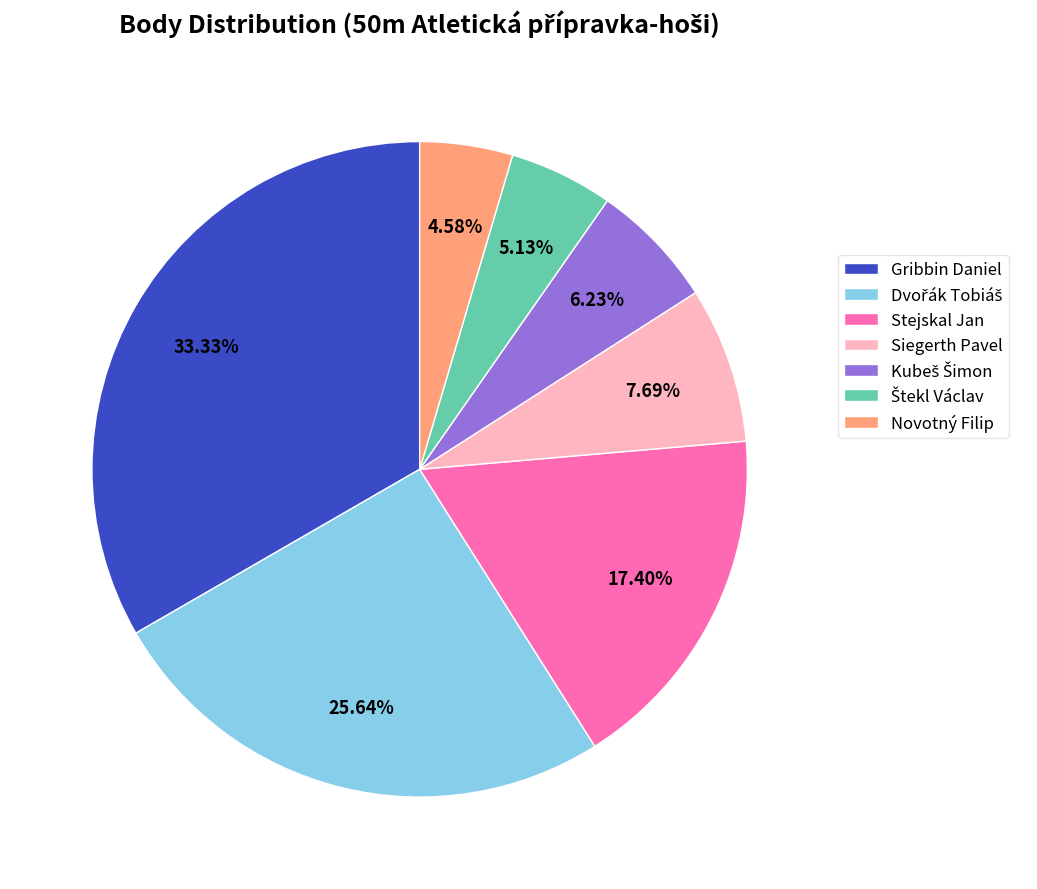

To the nearest percent, what portion does Stejskal Jan represent?

17%